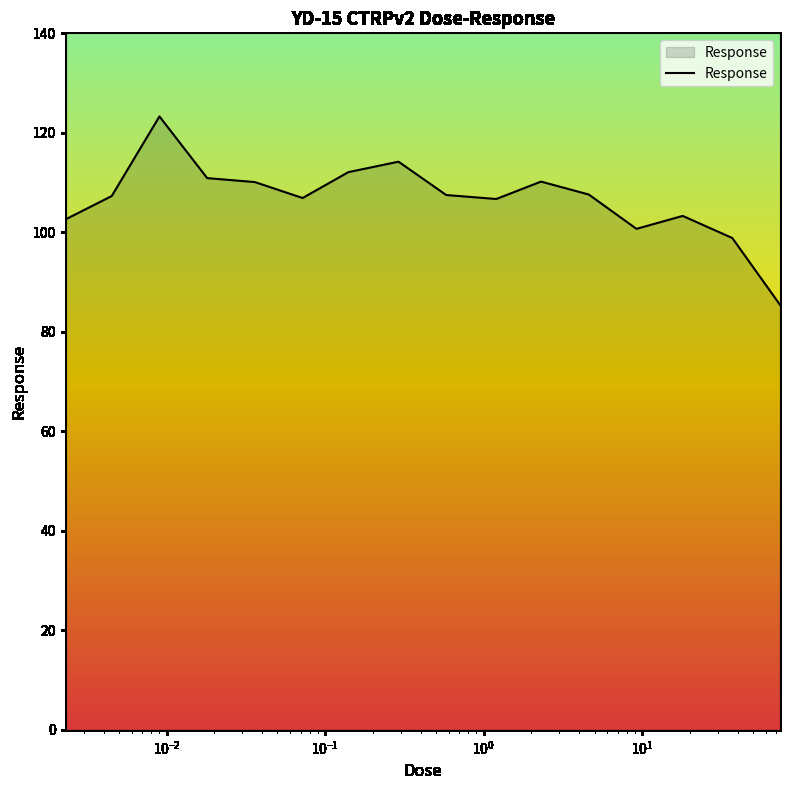

What is the maximum value shown in the chart?

123.3